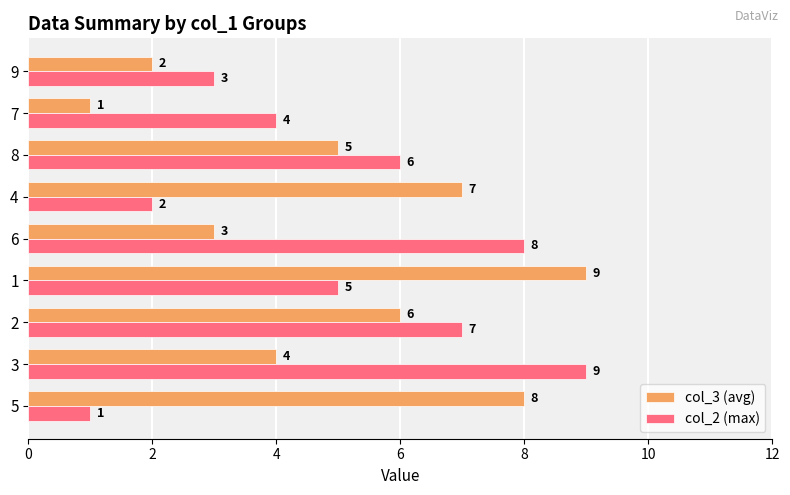

What is the difference between the col_3 (avg) values at 6 and 2?

3